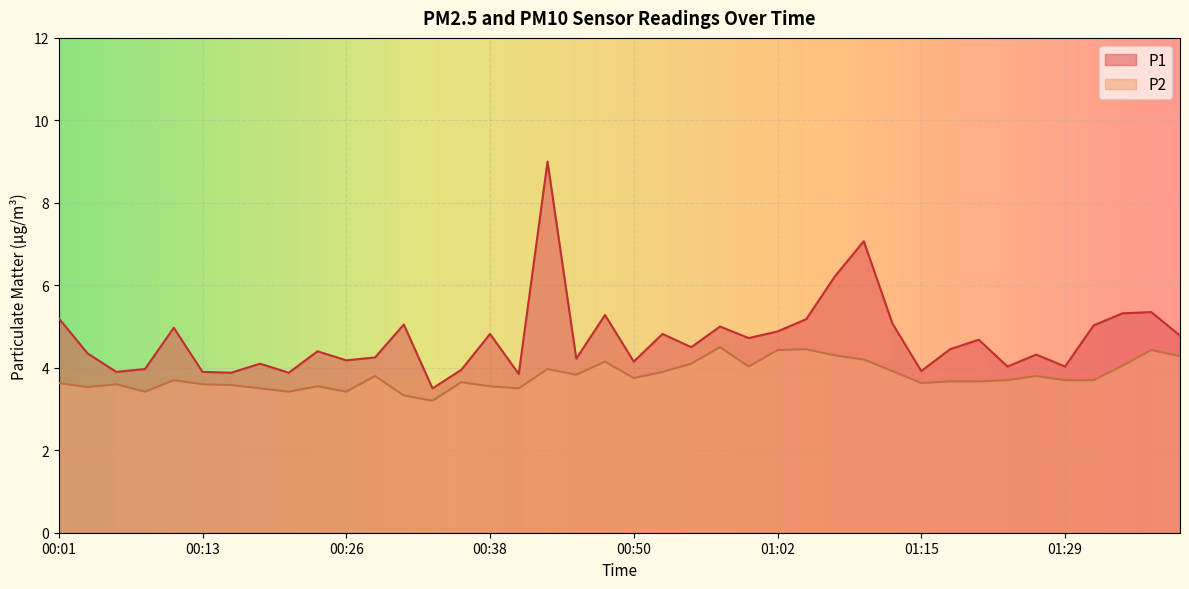

Rank the series by their average value, from highest to lowest.

P1, P2